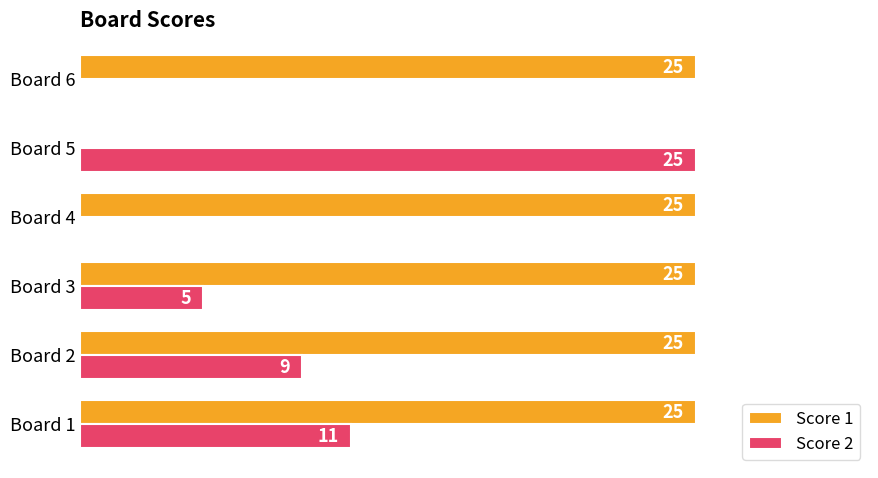

Which series has the largest total across all categories?

Score 1